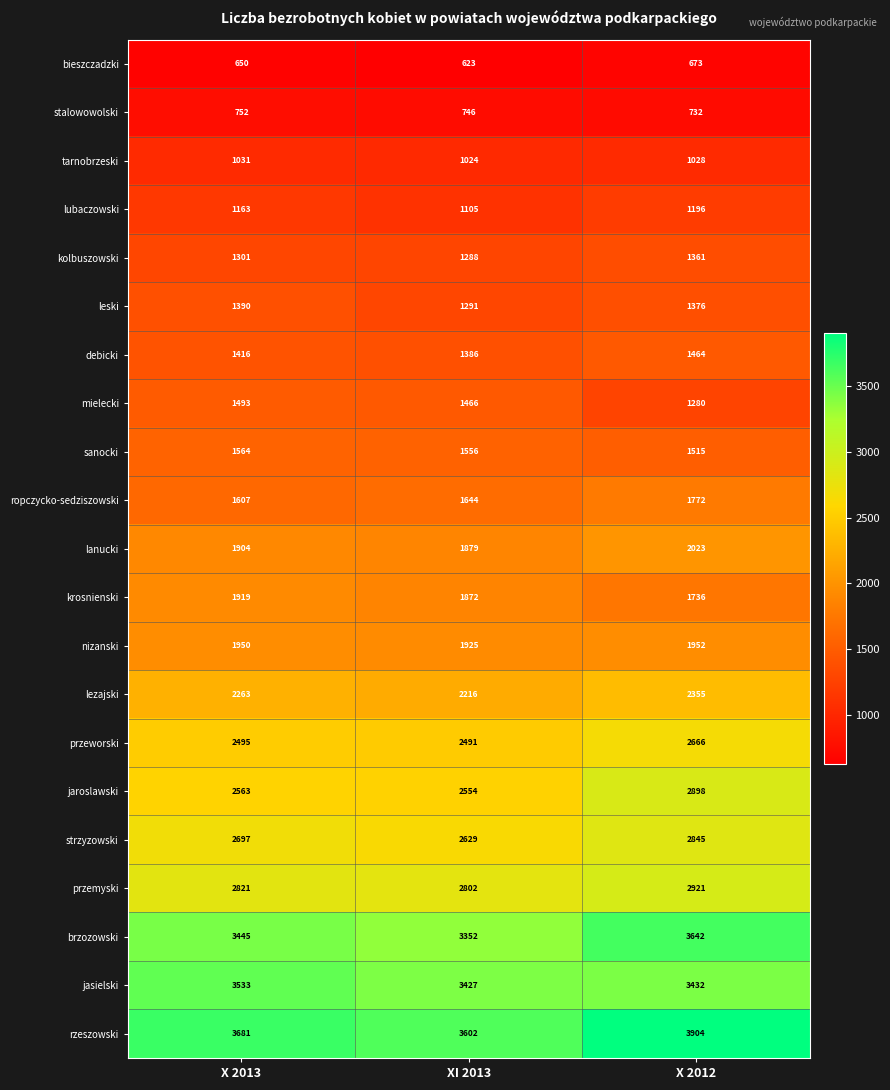

Which series has the widest spread of values?

jaroslawski